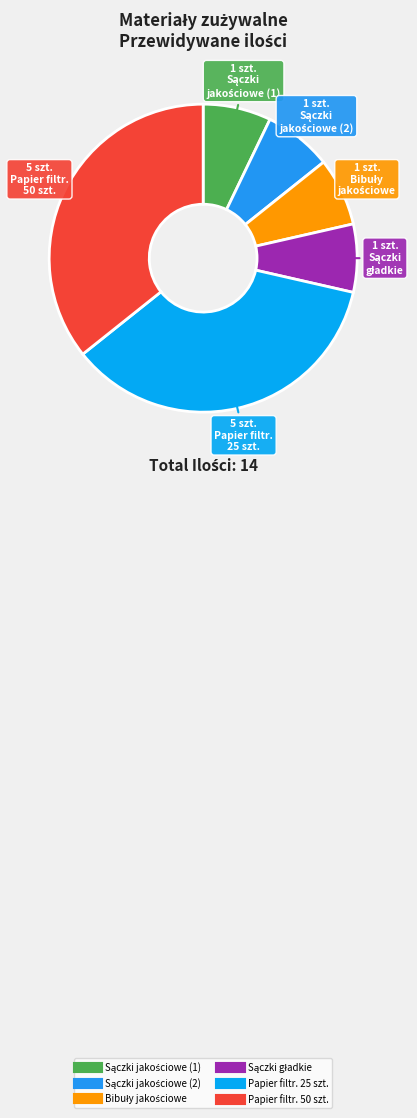

How many slices are in this pie chart?

6